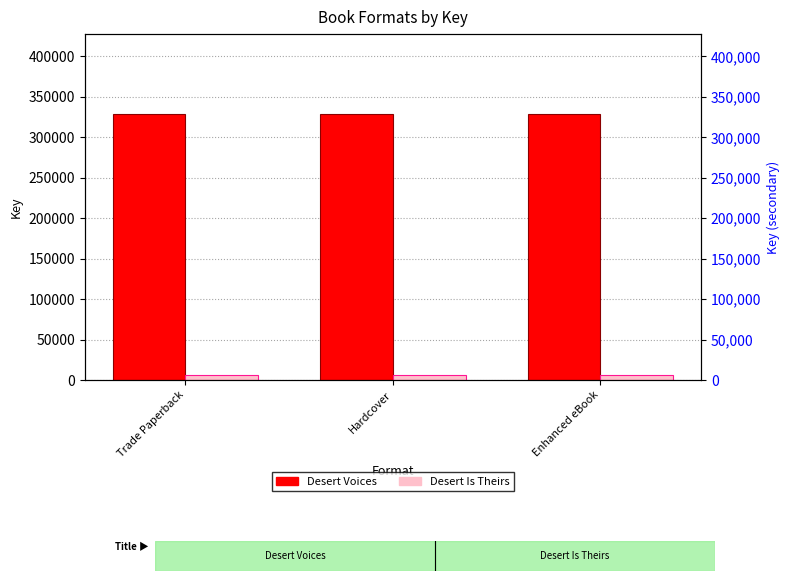

What position from the right is Hardcover?

2